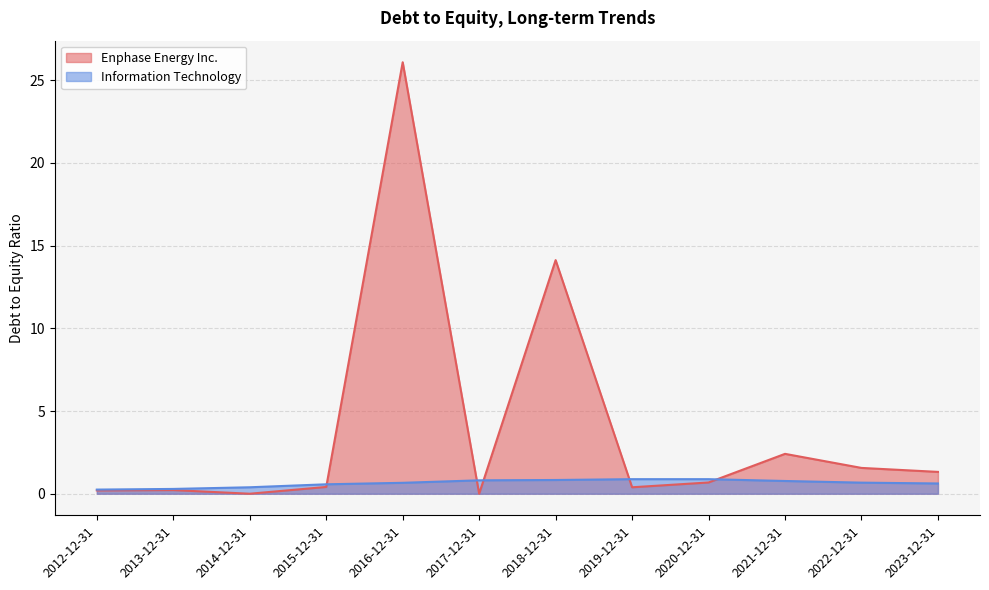

At how many categories does at least one series exceed 14?

2